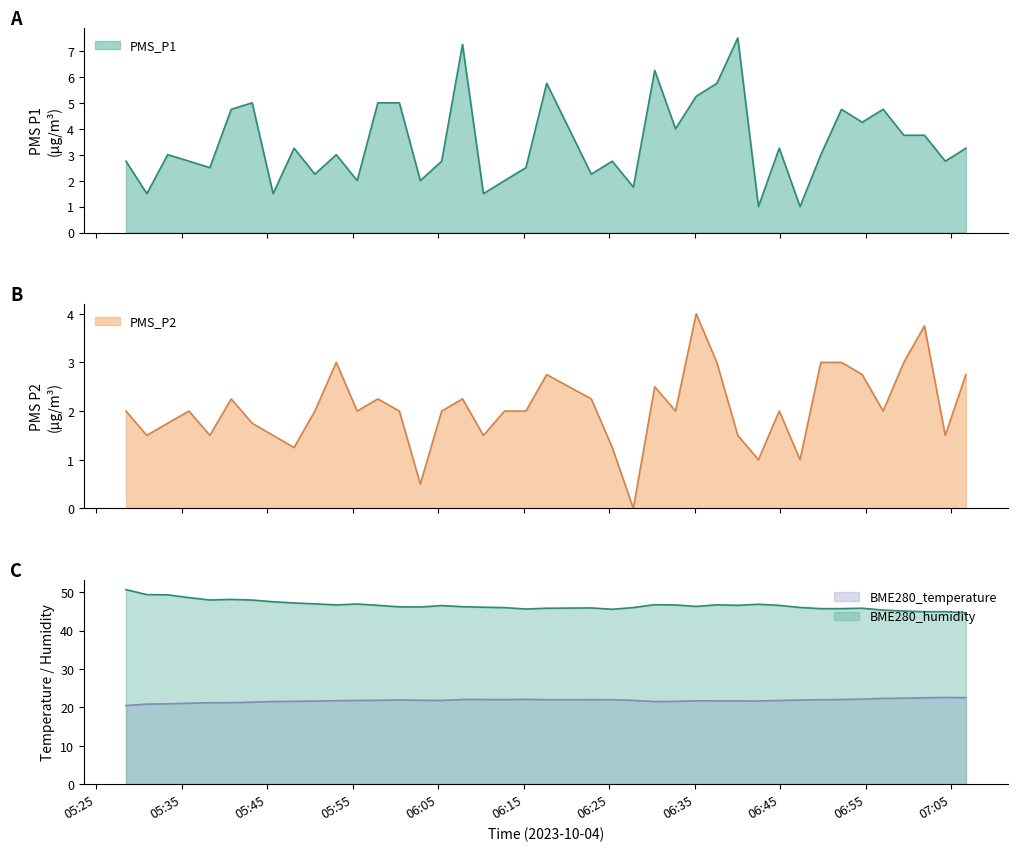

What is the maximum value for PMS_P2?

4.0